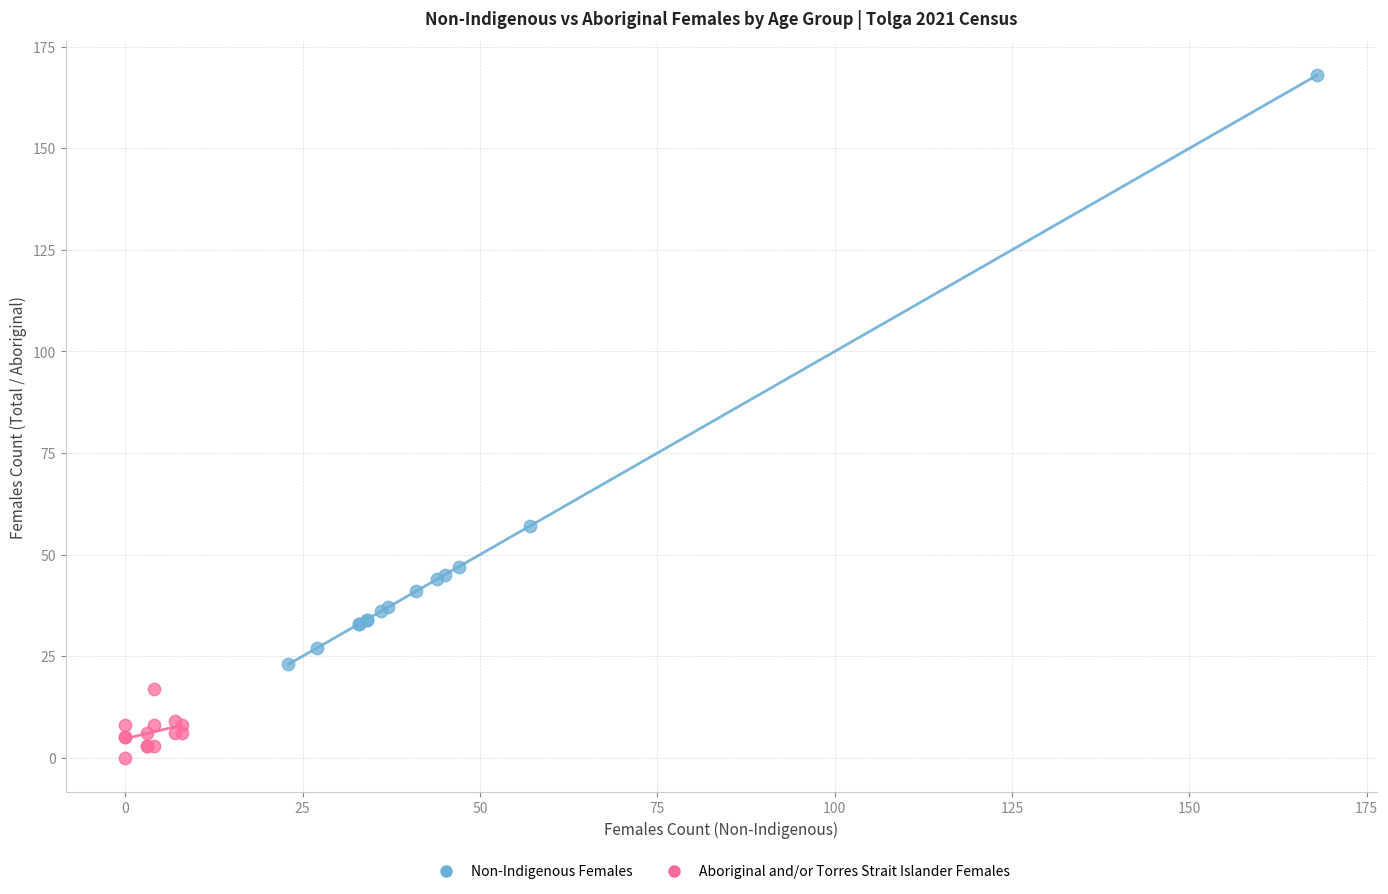

Which series contains the highest Y value?

Non-Indigenous Females